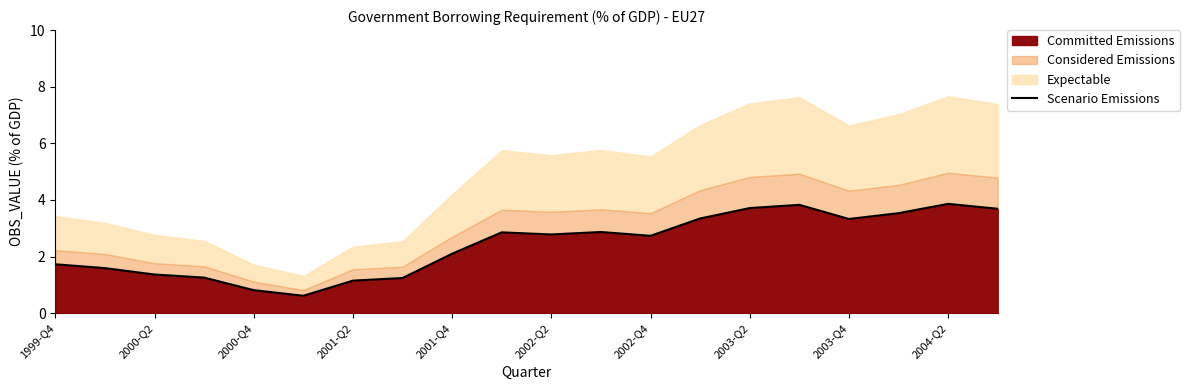

What is the highest value of the Committed Emissions series?

3.9